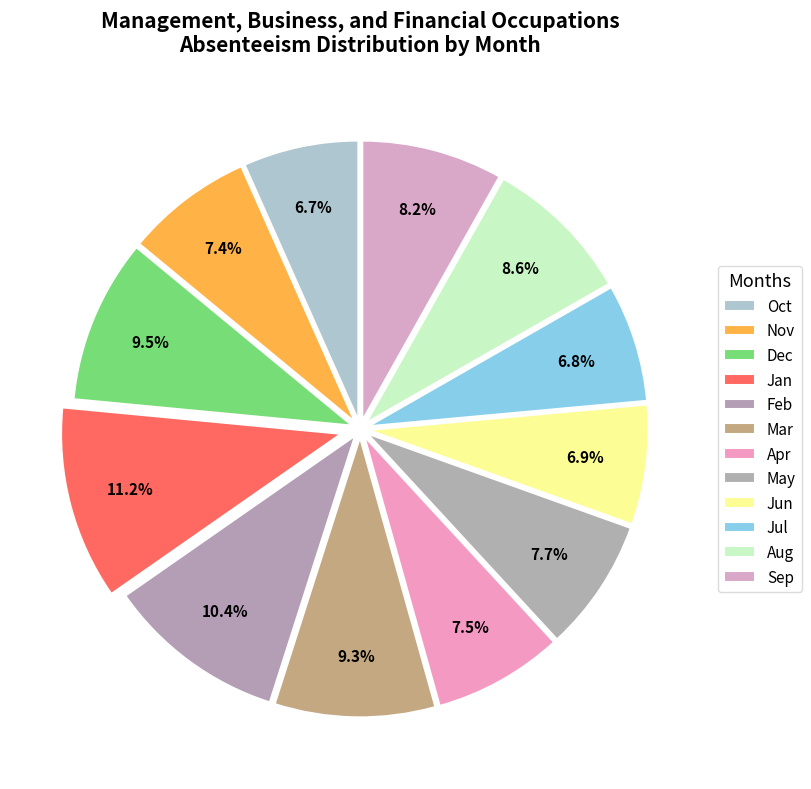

What percentage is NOT represented by Mar?

90.7%